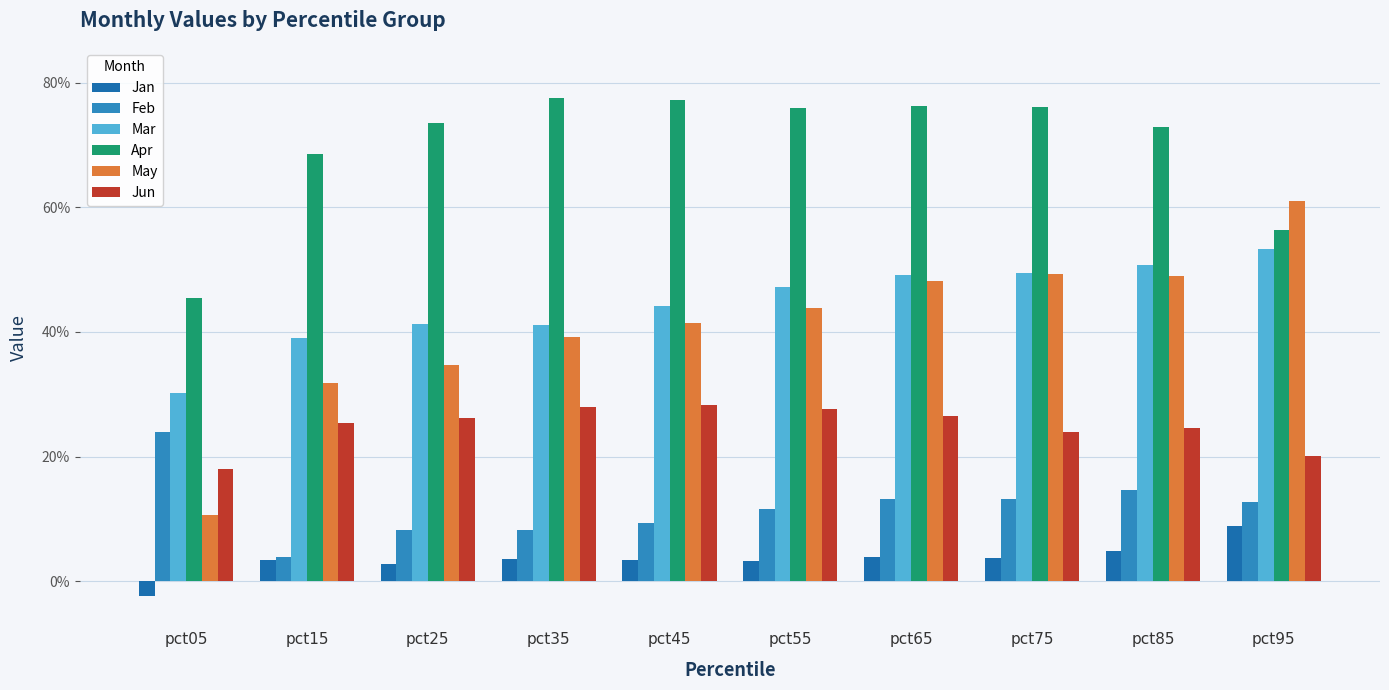

What is the total value across all series at pct95?

2.1